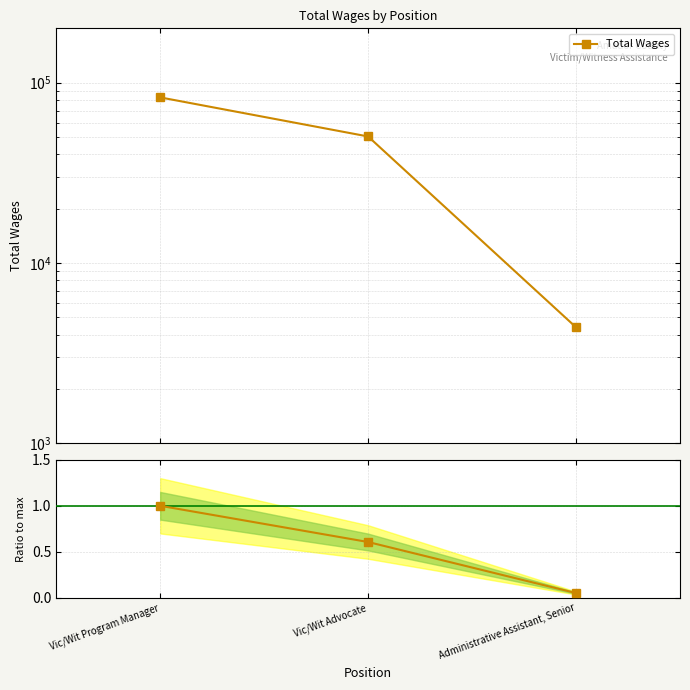

Is the value of Total Wages at Vic/Wit Program Manager greater than the value of Ratio to max at Vic/Wit Advocate?

Yes